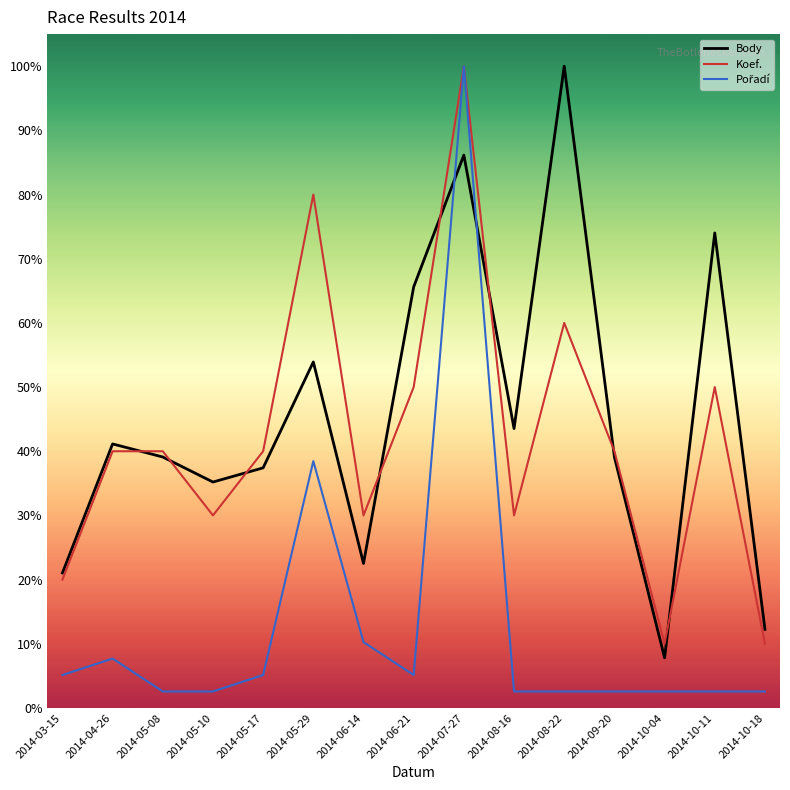

Does the chart have visible grid lines?

No